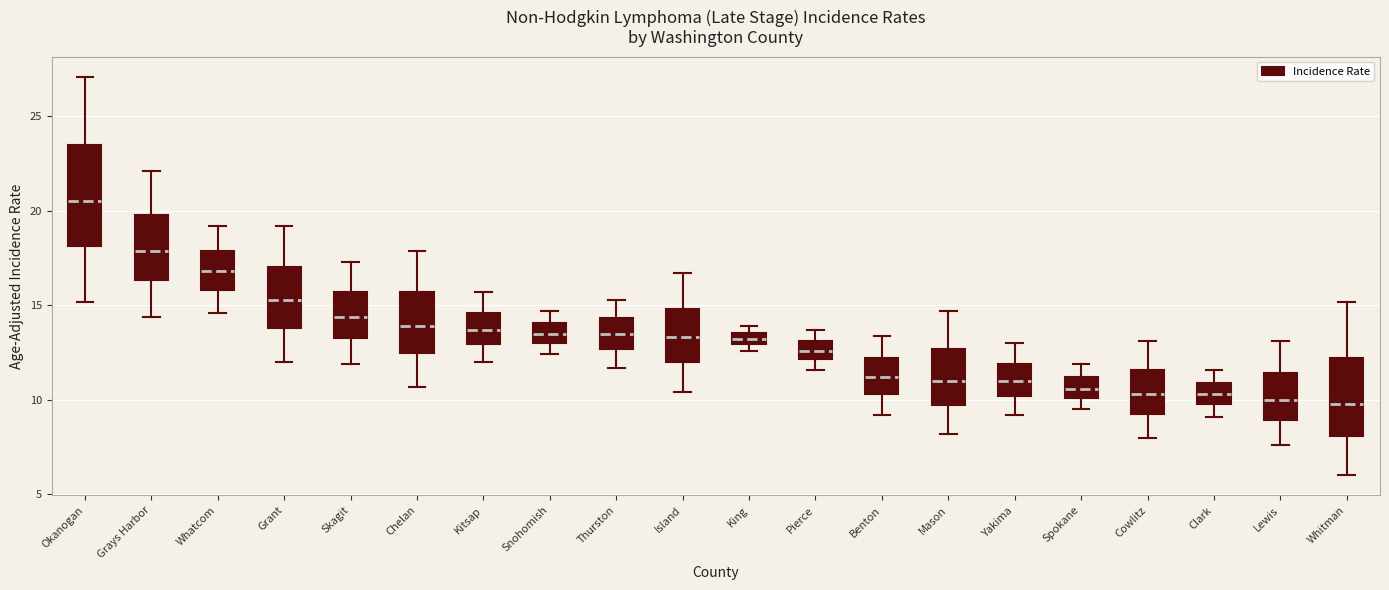

Where is the upper edge of the box for Whatcom on the y-axis? The values are not printed on the chart, so give them approximately, as read against the axis.

18.0